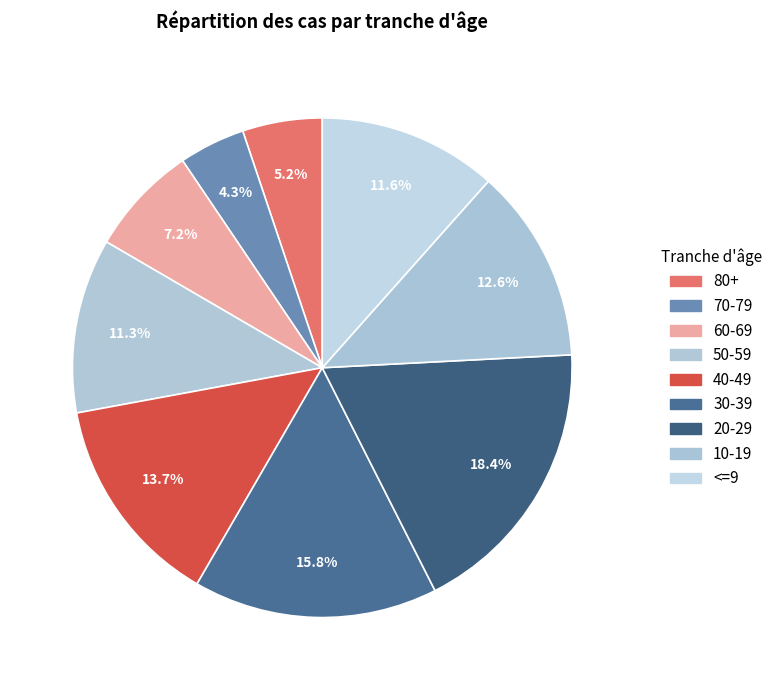

To the nearest percent, what is the average slice percentage?

11%